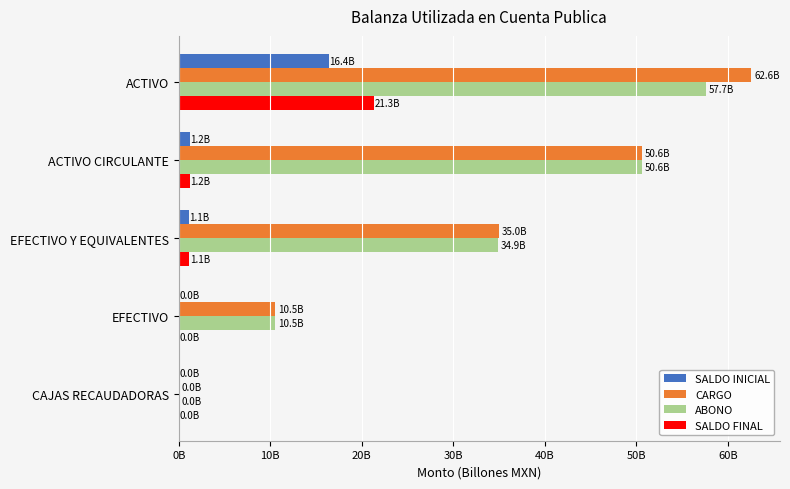

What are all the series names shown in the legend?

SALDO INICIAL, CARGO, ABONO, SALDO FINAL